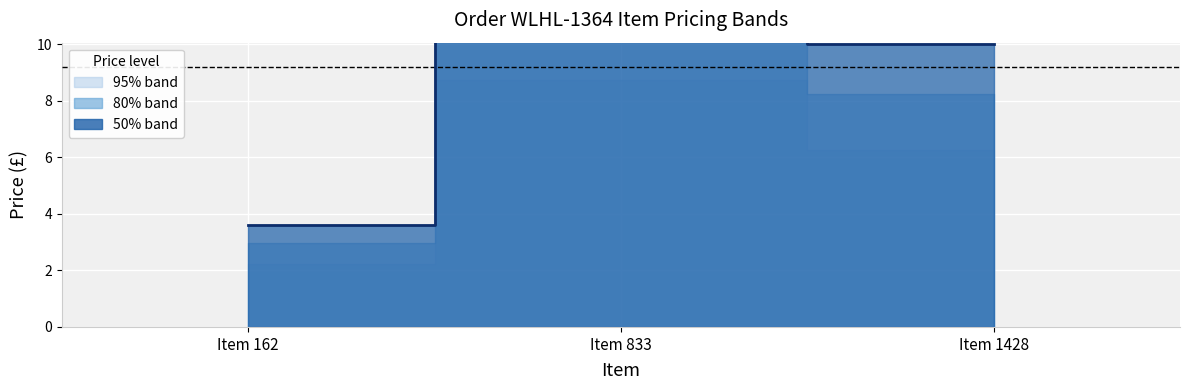

Where is the data nearest to the value 8?

Item 1428